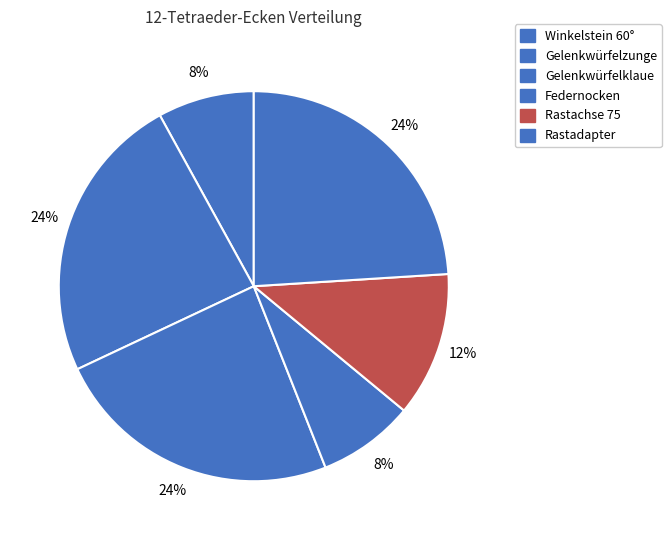

Is there any slice that represents more than half of the pie?

No